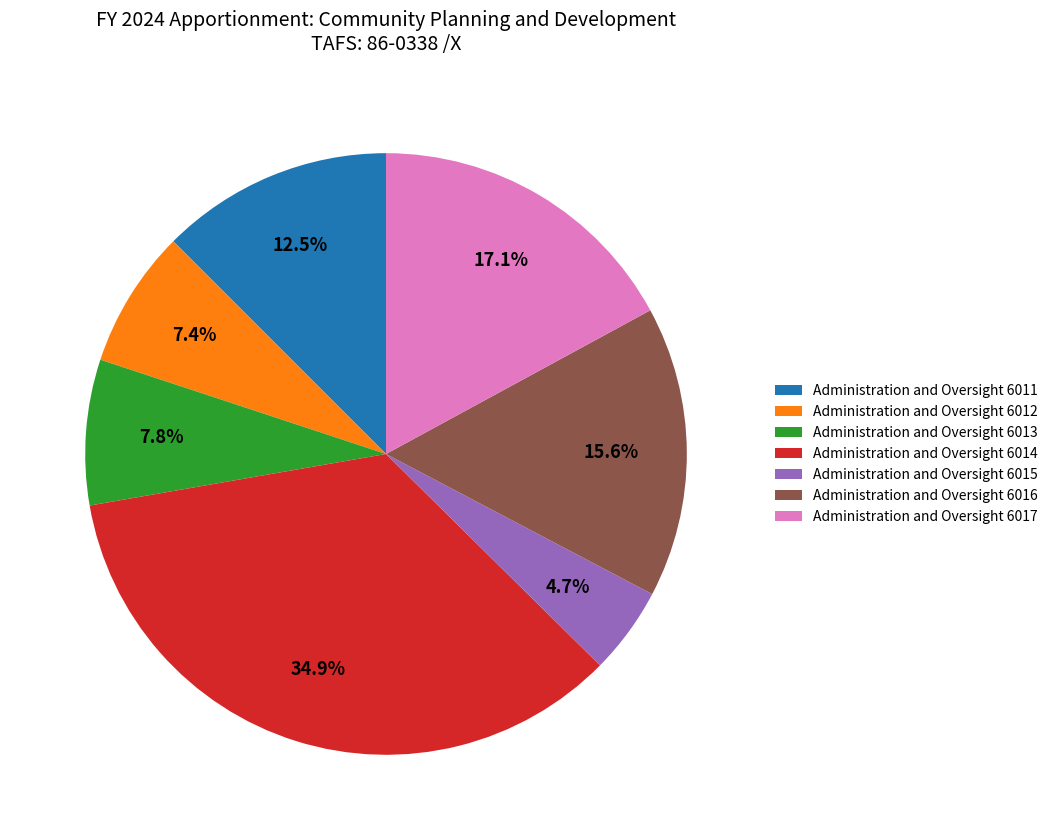

Do Administration and Oversight 6015 and Administration and Oversight 6017 together represent more than half of the pie?

No